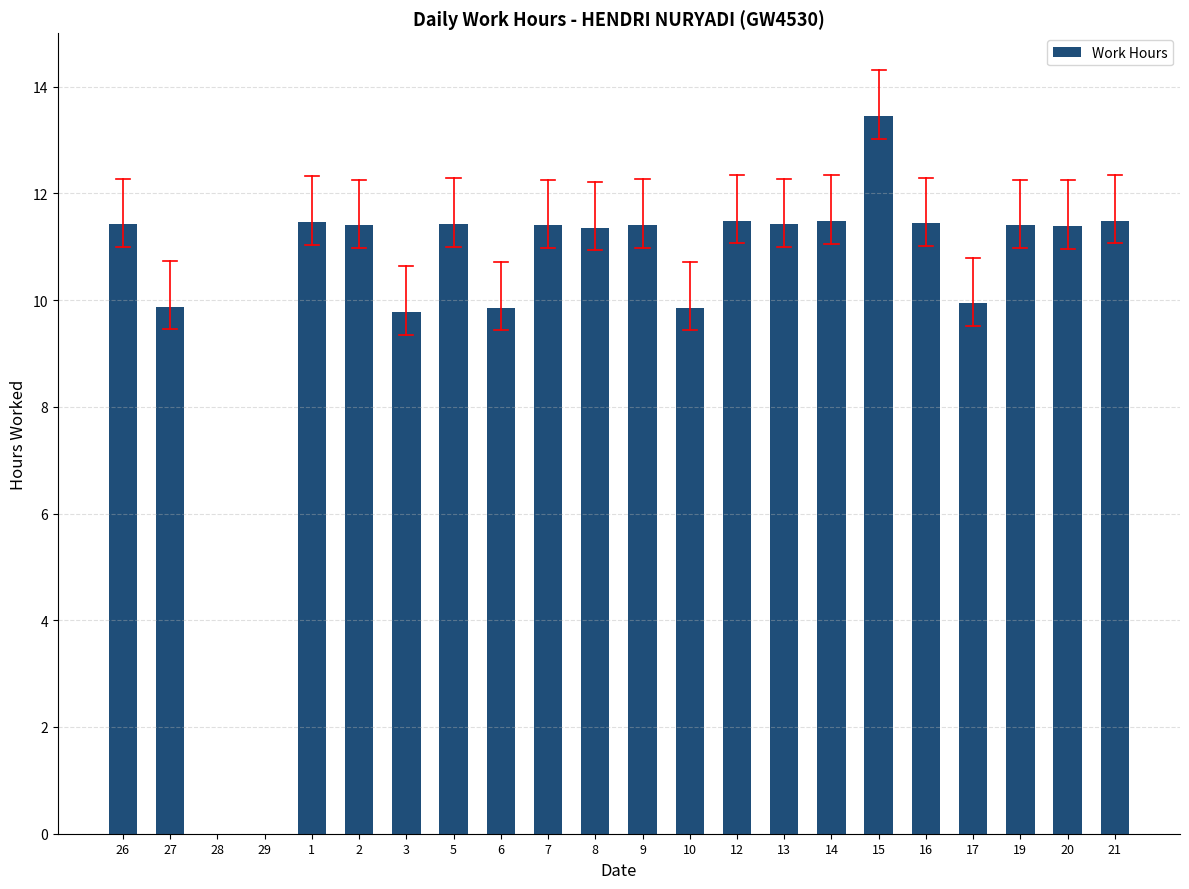

Which label corresponds to the largest value in the chart?

15